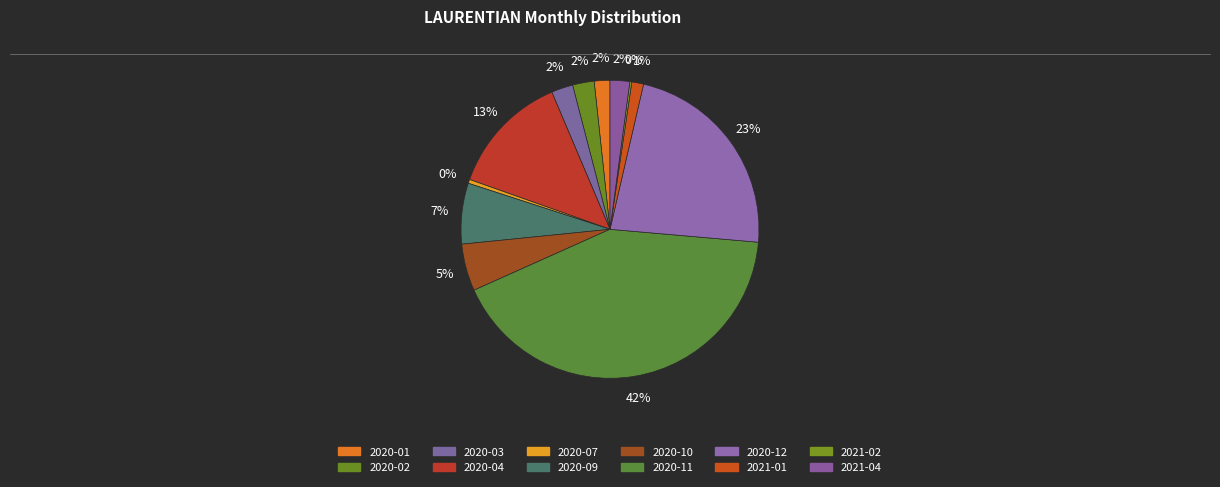

Which slice is the largest?

2020-11